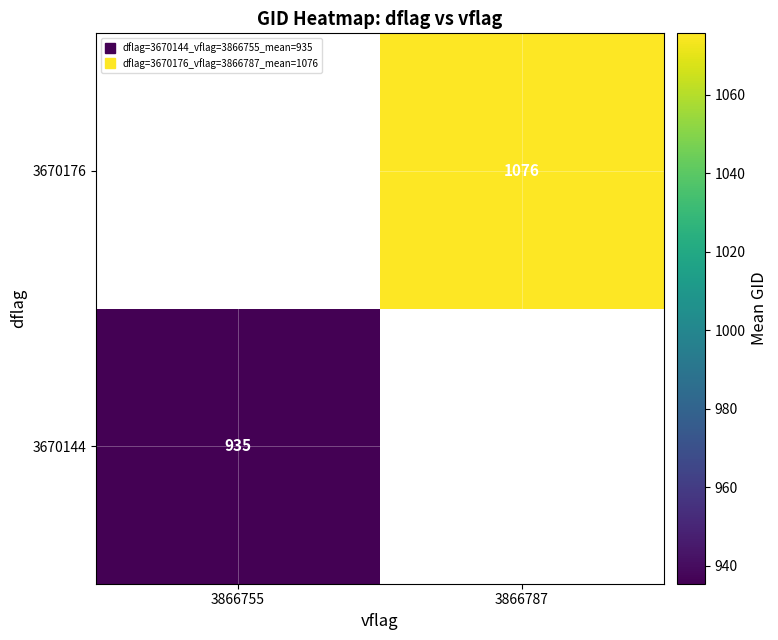

List the series in order of their peak value, highest first.

3670144, 3670176